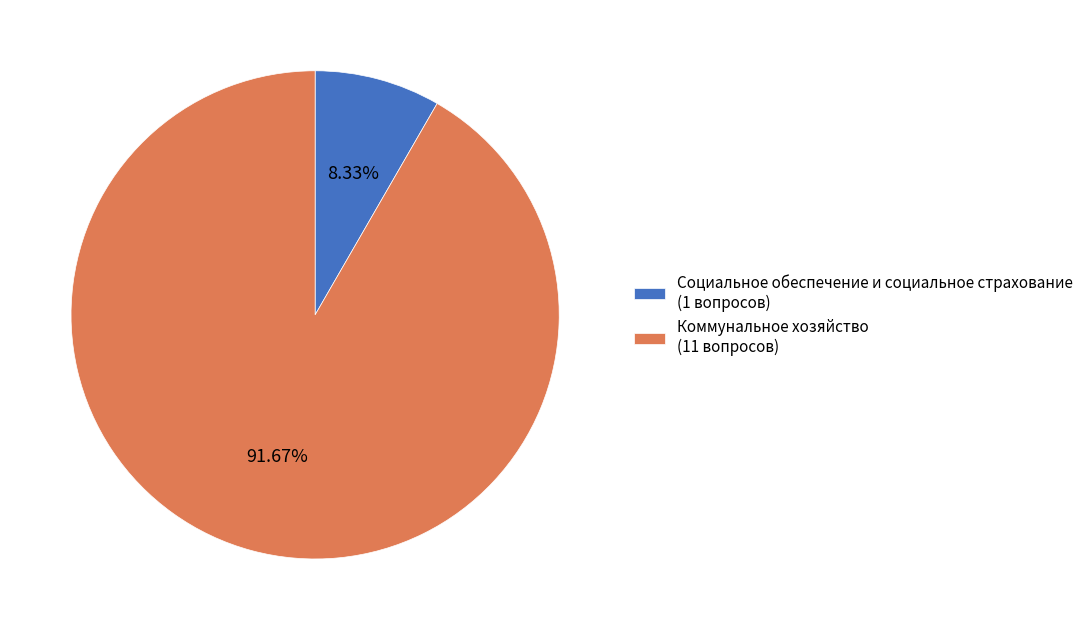

What percentage is the Коммунальное хозяйство slice, to the nearest percent?

92%